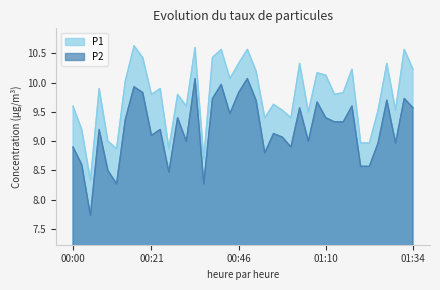

Which series has the largest total across all categories?

P1